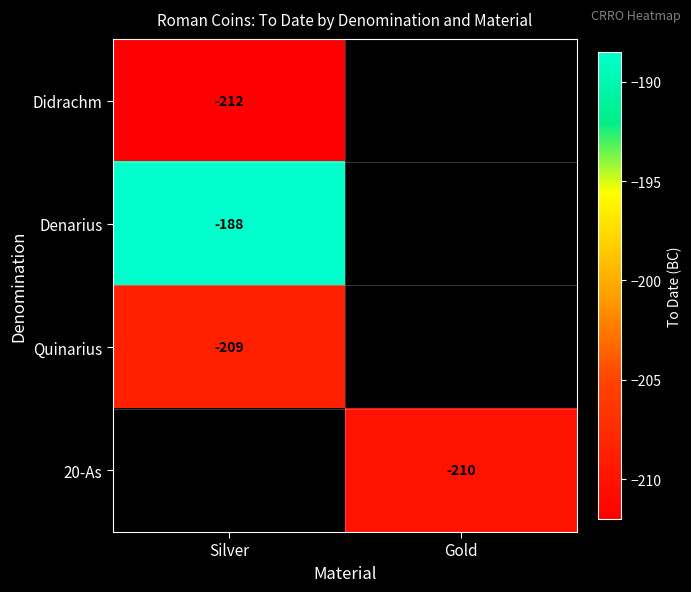

The value of Didrachm at Silver is -212. True or false?

True